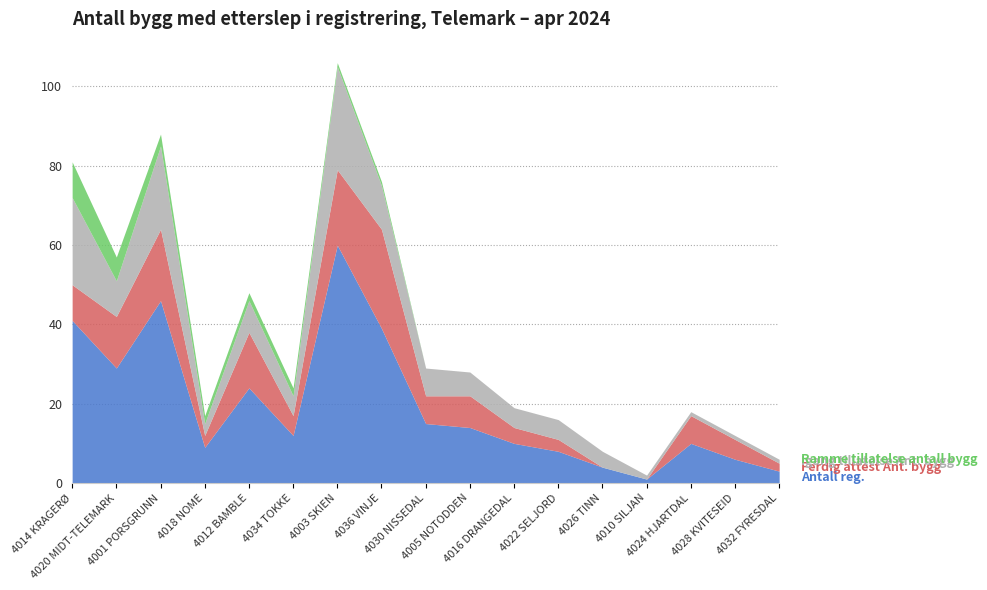

Rank the series by their maximum value, from highest to lowest.

Antall reg., Igang tillatelse Ant. bygg, Ferdig attest Ant. bygg, Ramme tillatelse antall bygg